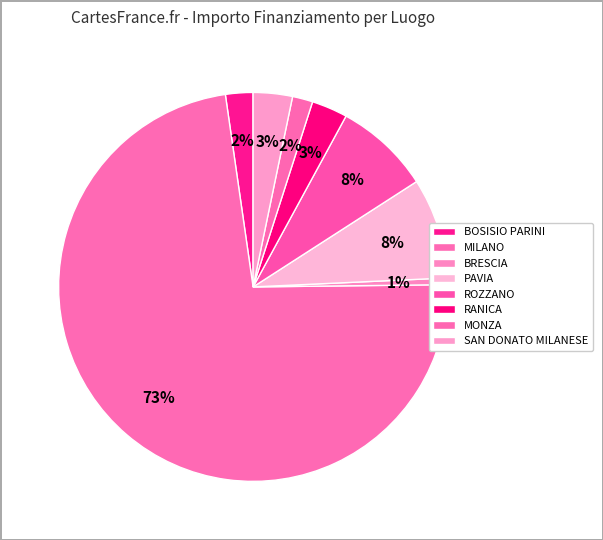

How many segments does this pie chart have?

8